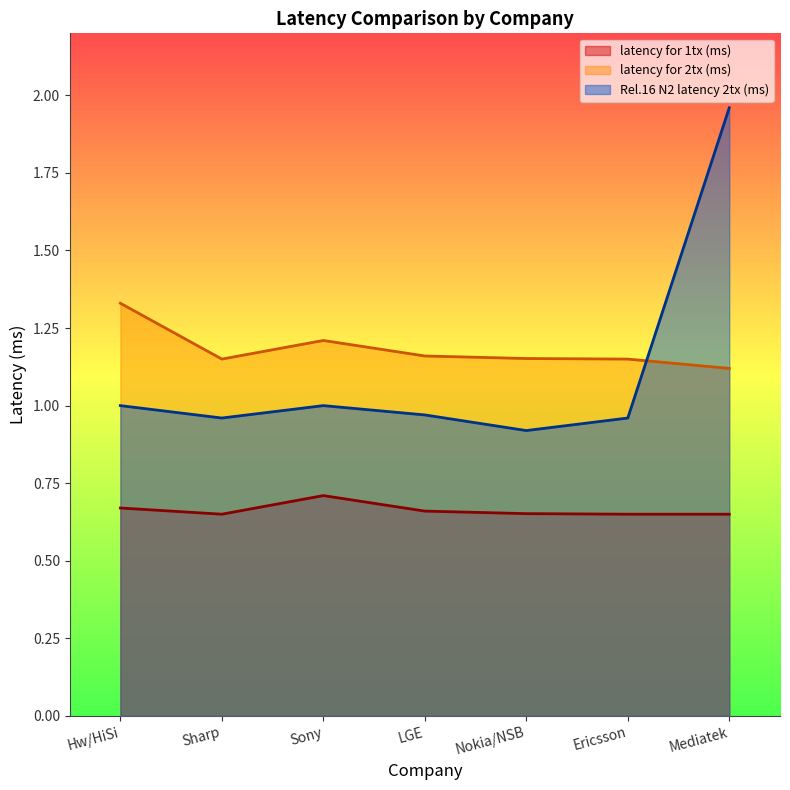

True or false: Rel.16 N2 latency 2tx (ms) has more than 1 points higher than both neighbors.

False